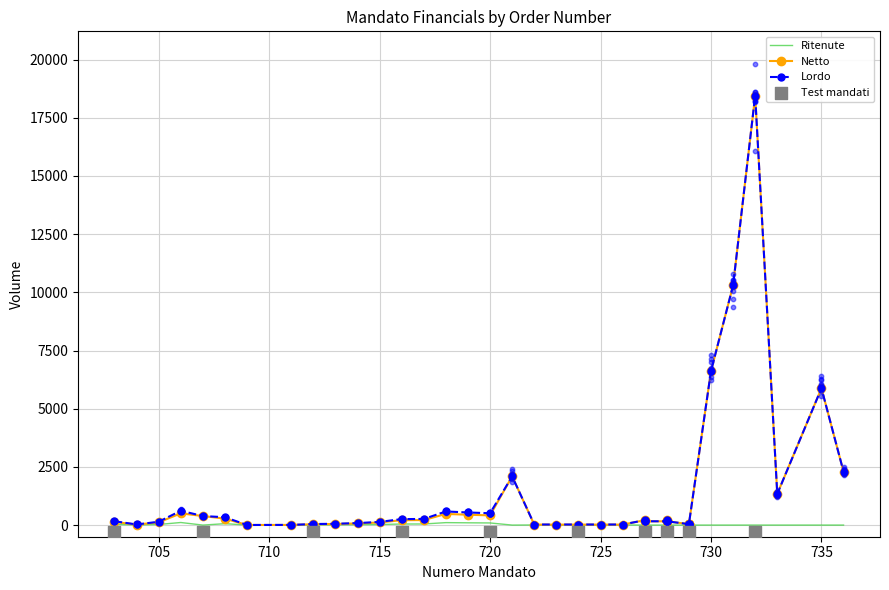

Which series has the largest Y range (max minus min)?

Netto